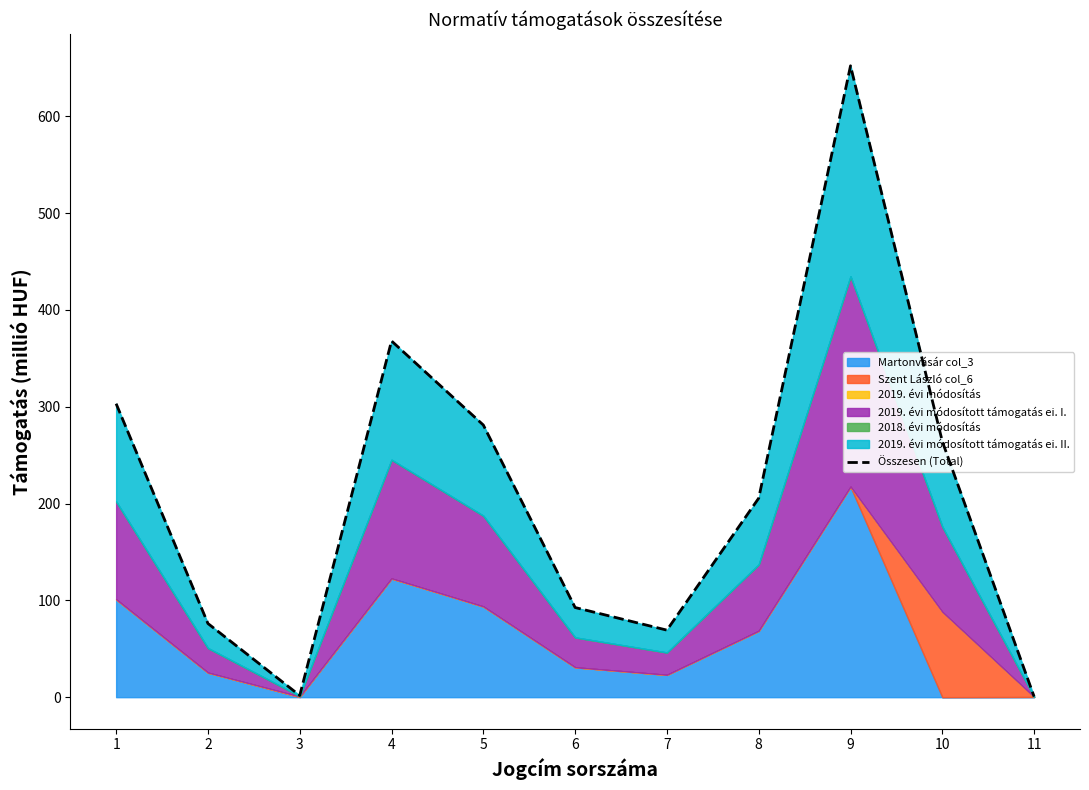

How many interior local peaks (higher than both neighbors) does the data have?

2